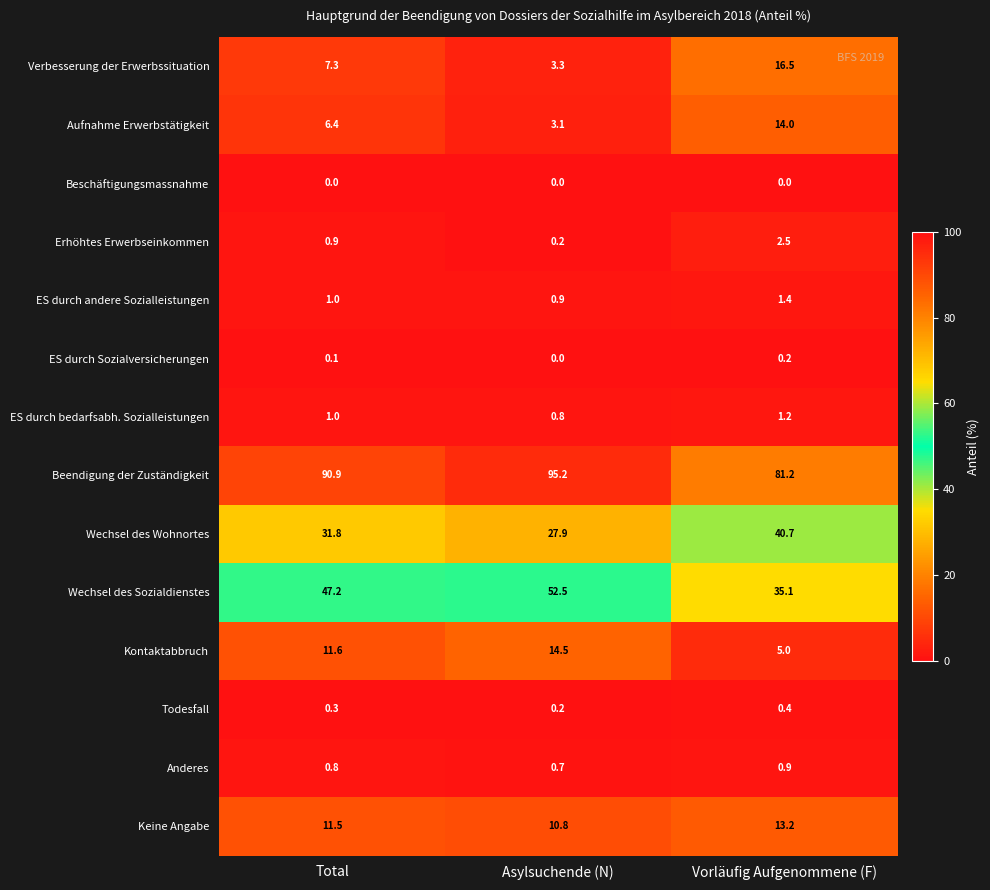

Is it true that Keine Angabe equals 10.8 at Asylsuchende (N)?

True